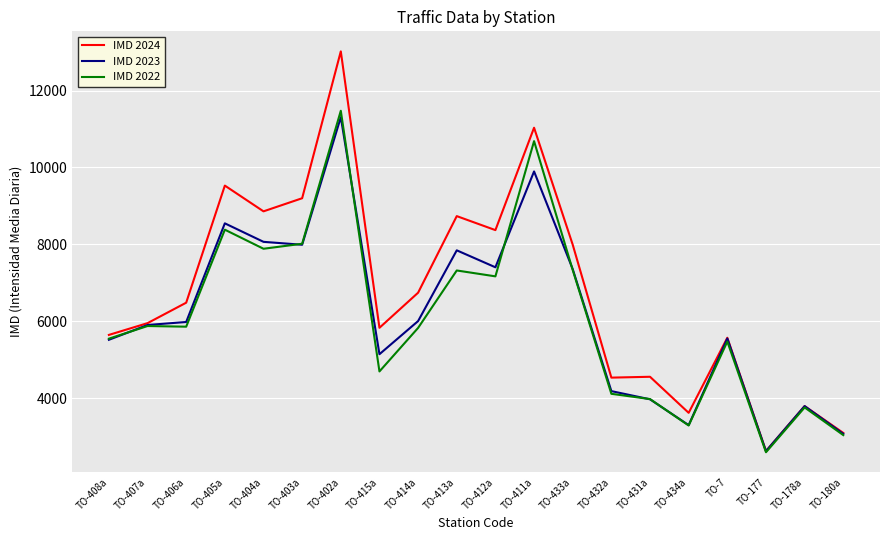

The value of IMD 2023 at TO-433a is 7355. True or false?

True